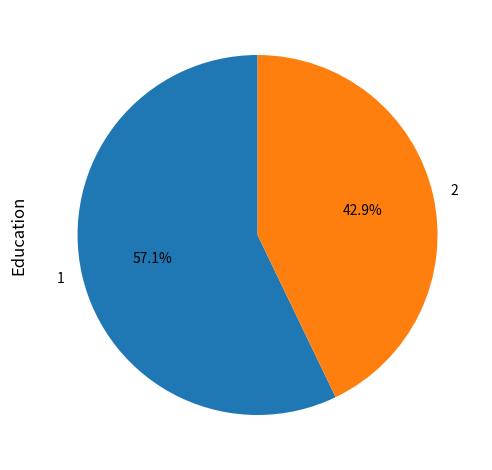

What is the largest slice in the pie chart?

1